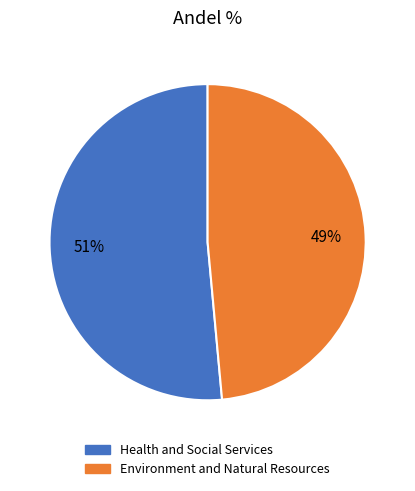

To the nearest percent, what portion does Health and Social Services represent?

51%